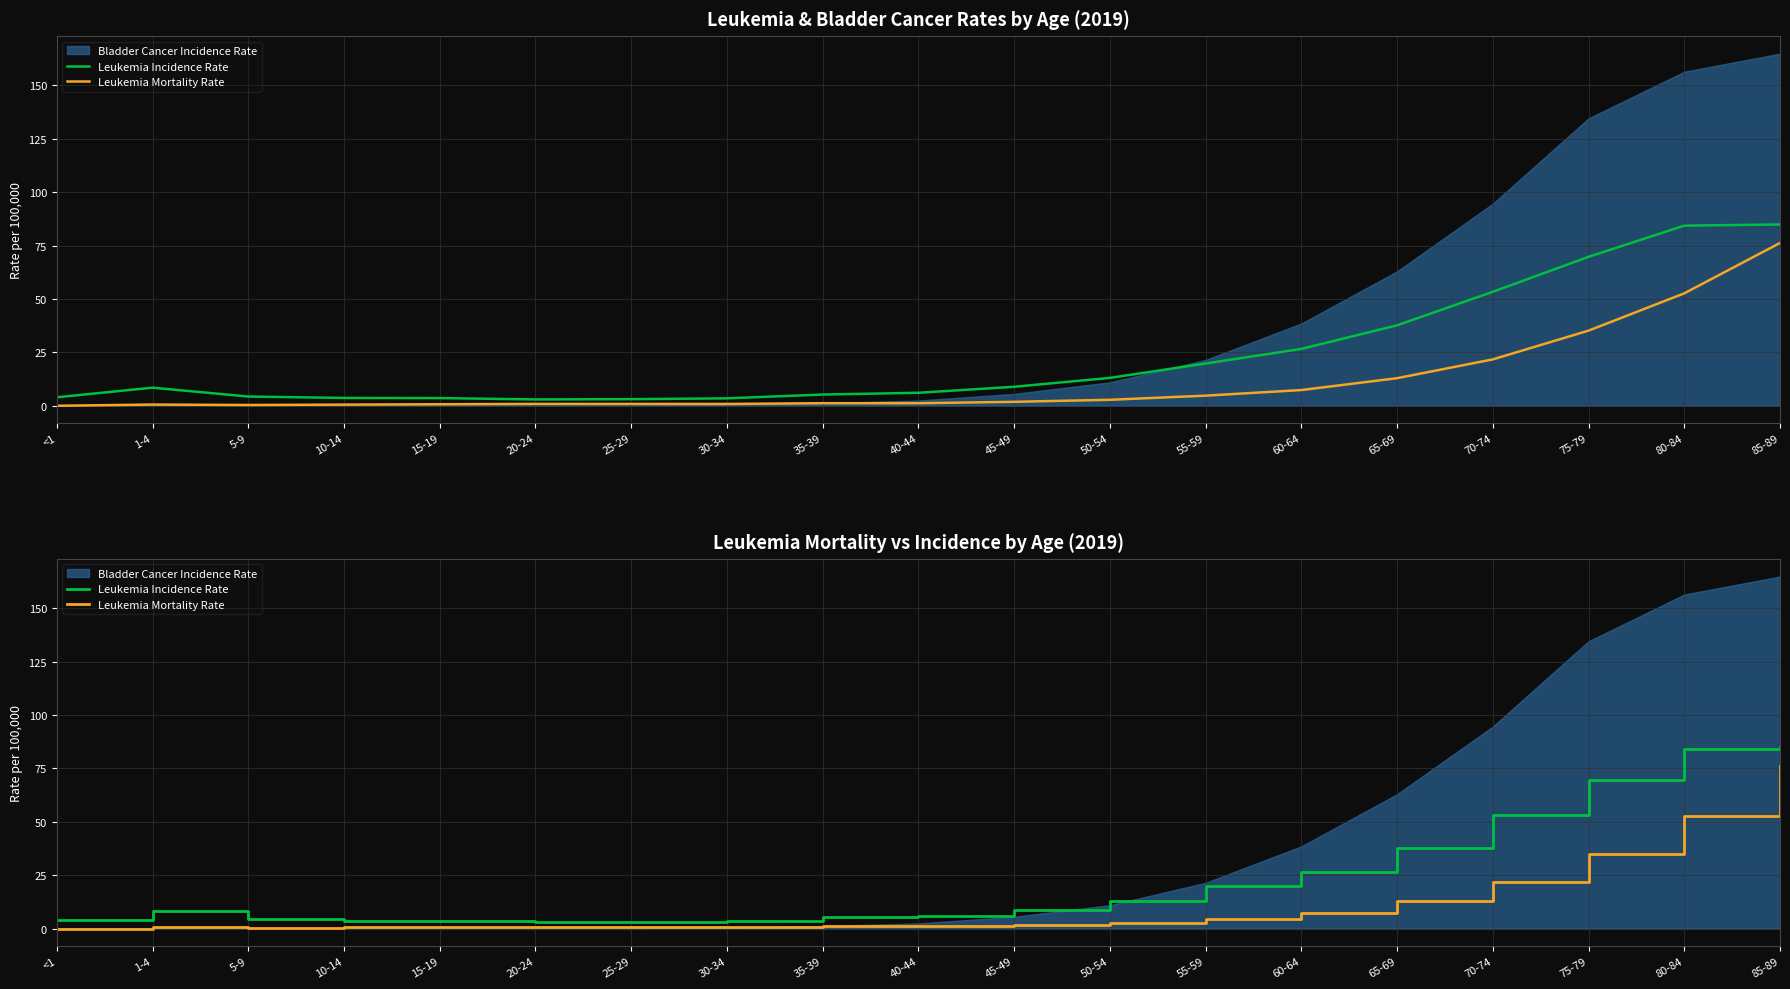

Count the number of categories in the chart.

19